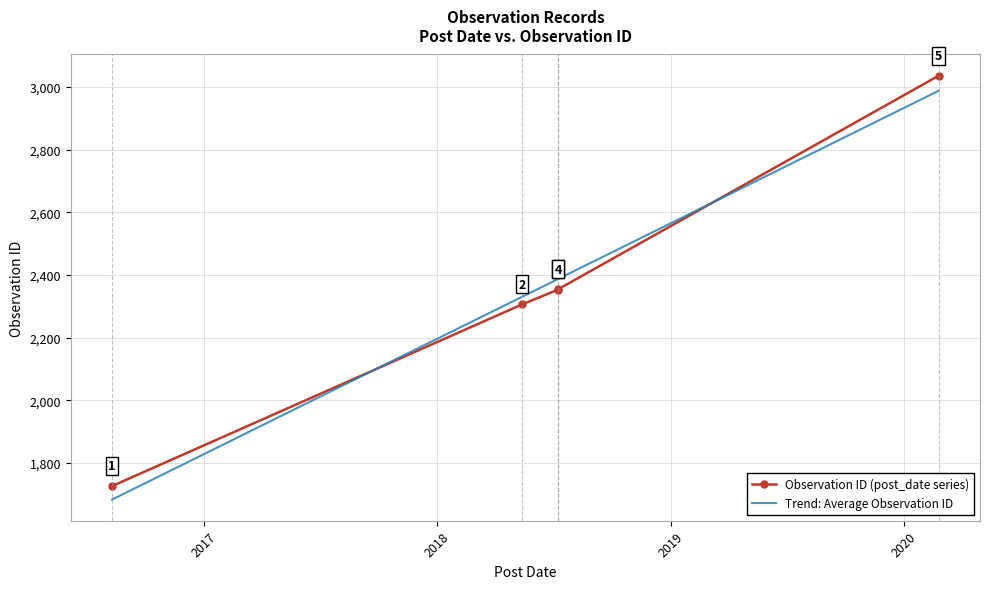

Reading left to right, list all the values displayed in this chart.

Observation ID (post_date series): 1726.0	2306.0	2353.0	2354.0	3036.0
Trend: Average Observation ID: 1682.9	2330.4	2386.9	2386.9	2987.9